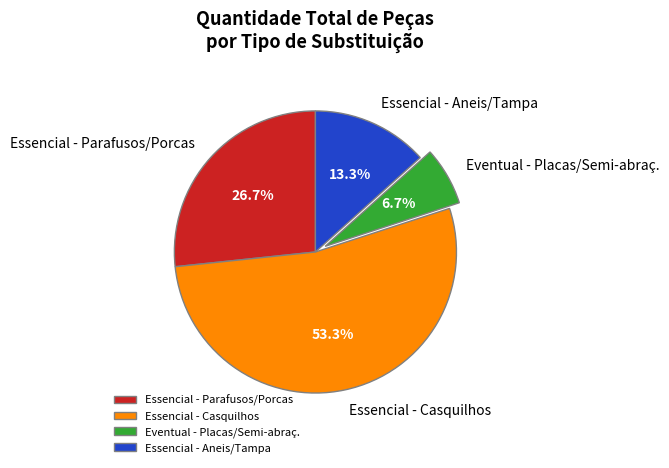

What is the majority slice?

Essencial - Casquilhos